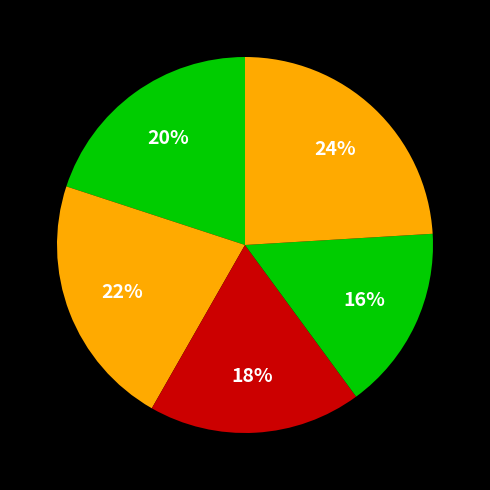

How many segments does this pie chart have?

5